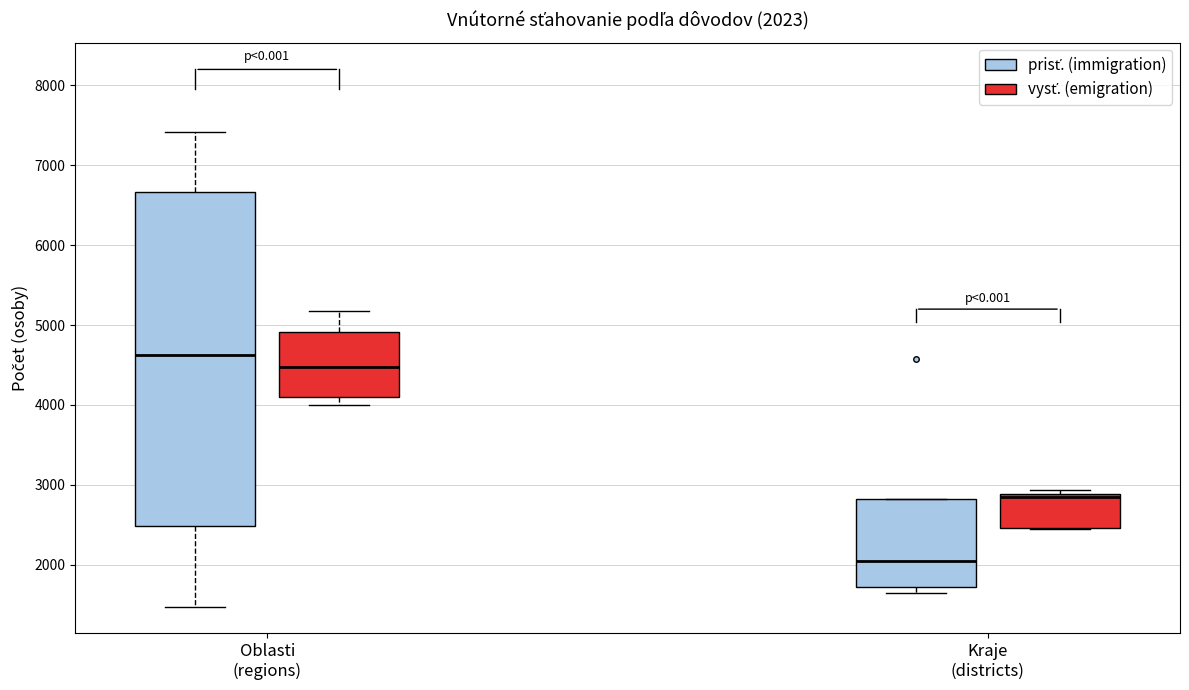

Which box's median line is the highest?

Oblasti (regions) (prisť. (immigration))